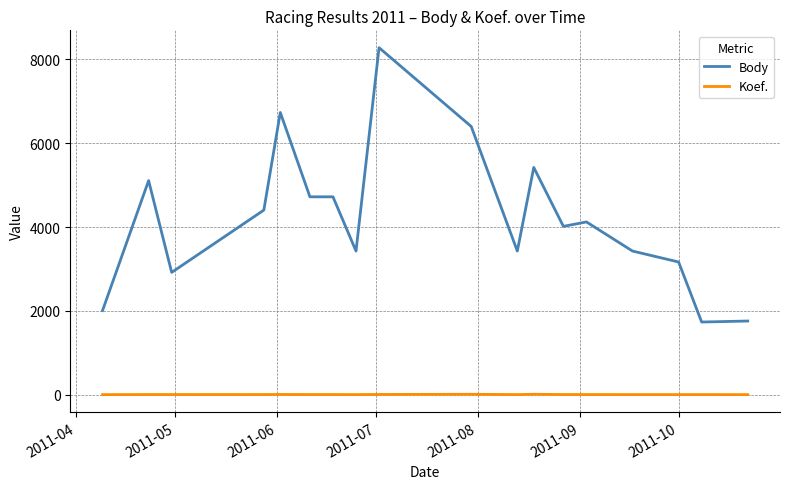

Which series has the largest range (max minus min)?

Body